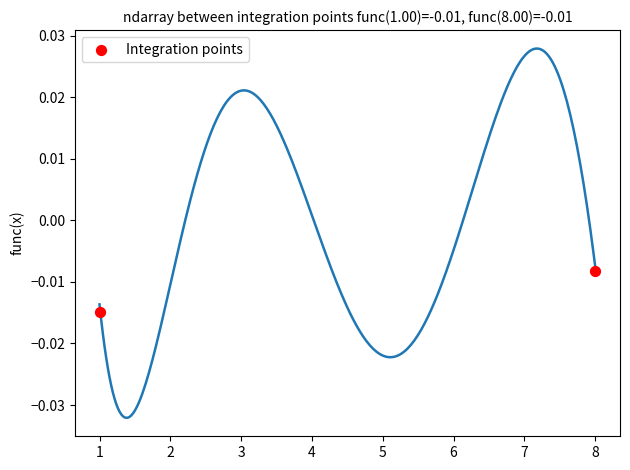

What is the range of X values (max minus min)?

7.0